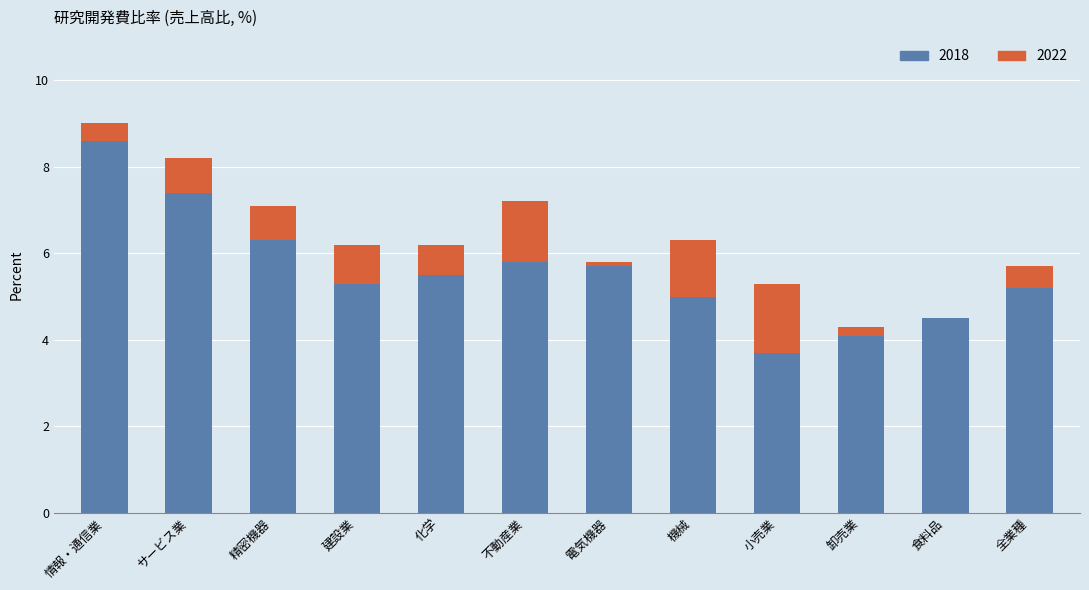

Are the bars horizontal?

No